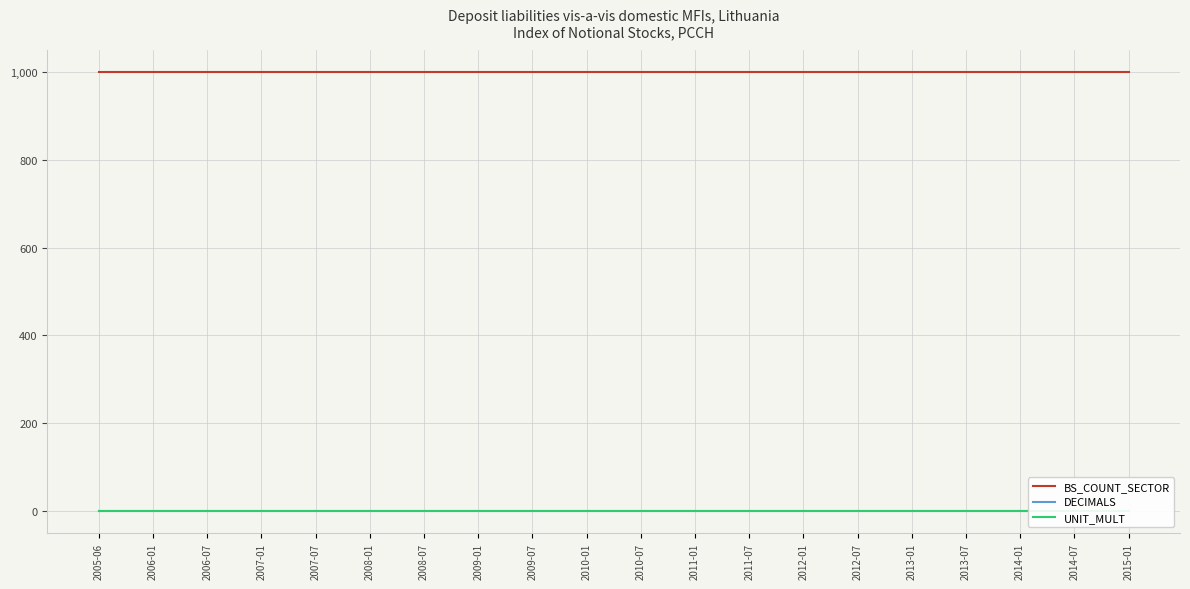

Reading right to left, list all the values displayed in this chart.

BS_COUNT_SECTOR: 1000	1000	1000	1000	1000	1000	1000	1000	1000	1000	1000	1000	1000	1000	1000	1000	1000	1000	1000	1000
DECIMALS: 1	1	1	1	1	1	1	1	1	1	1	1	1	1	1	1	1	1	1	1
UNIT_MULT: 0	0	0	0	0	0	0	0	0	0	0	0	0	0	0	0	0	0	0	0